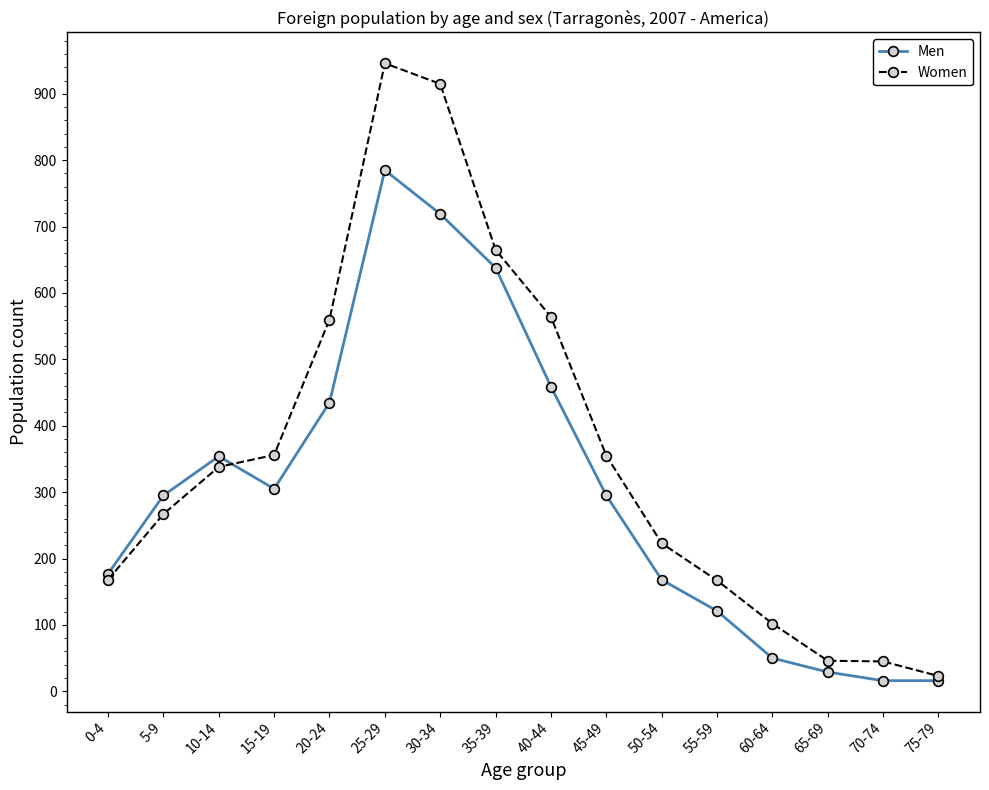

Between which two adjacent categories do Women and Men first intersect?

10-14 and 15-19